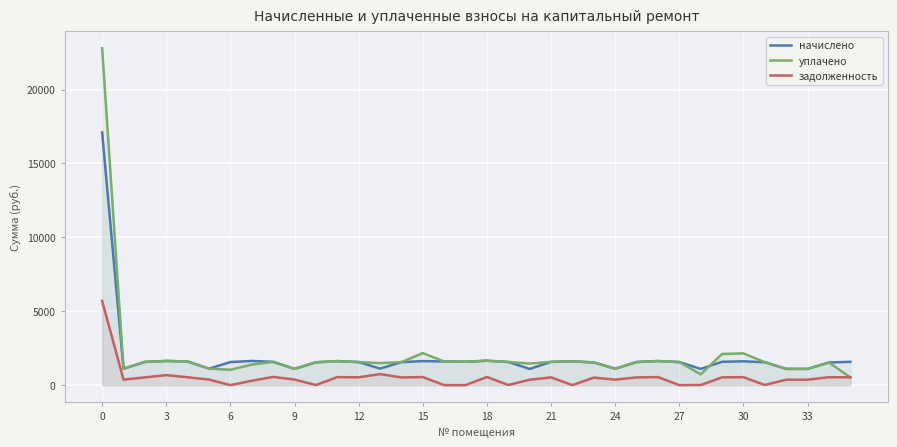

What is the lowest value of the уплачено series?

526.1